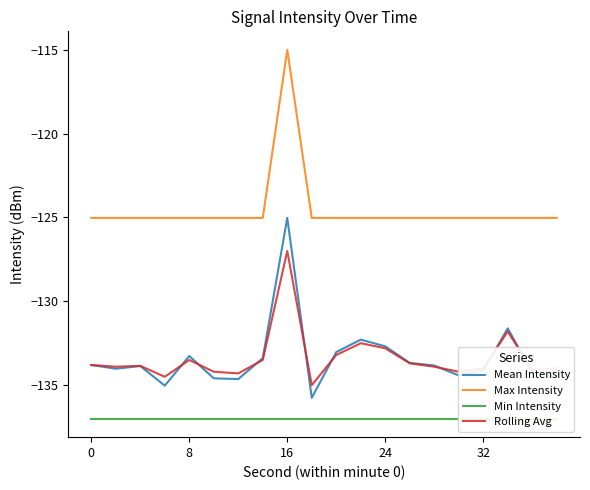

After their last crossing, which series has the higher values: Rolling Avg or Mean Intensity?

Rolling Avg